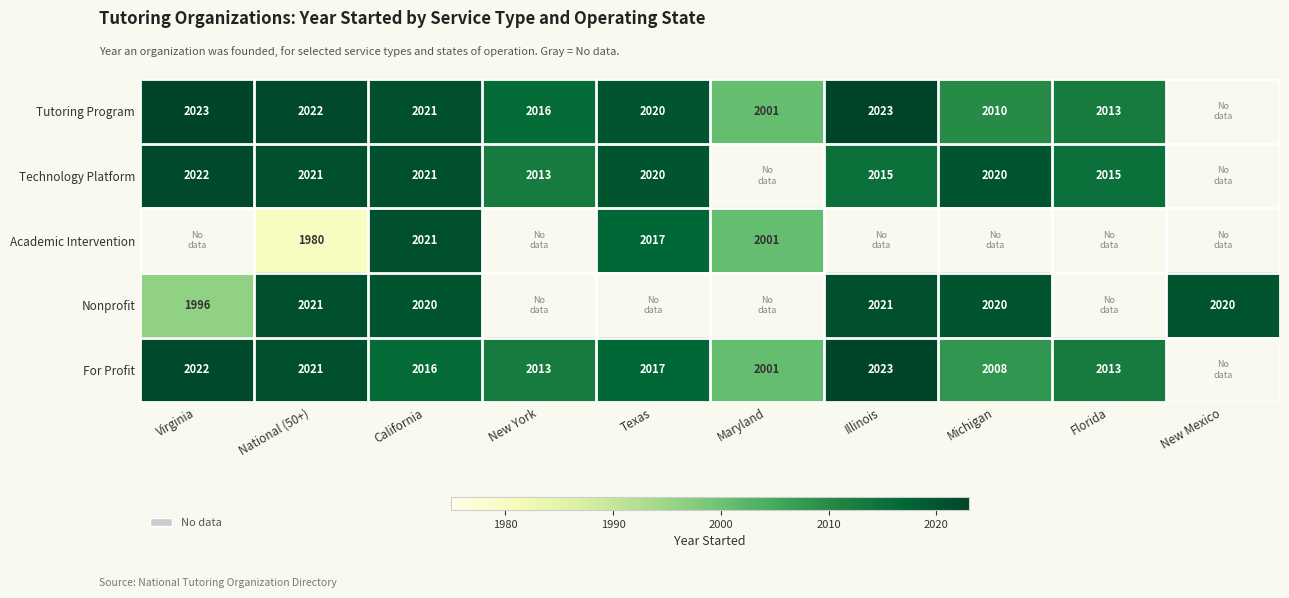

Which category has the lowest value across all series?

National (50+)